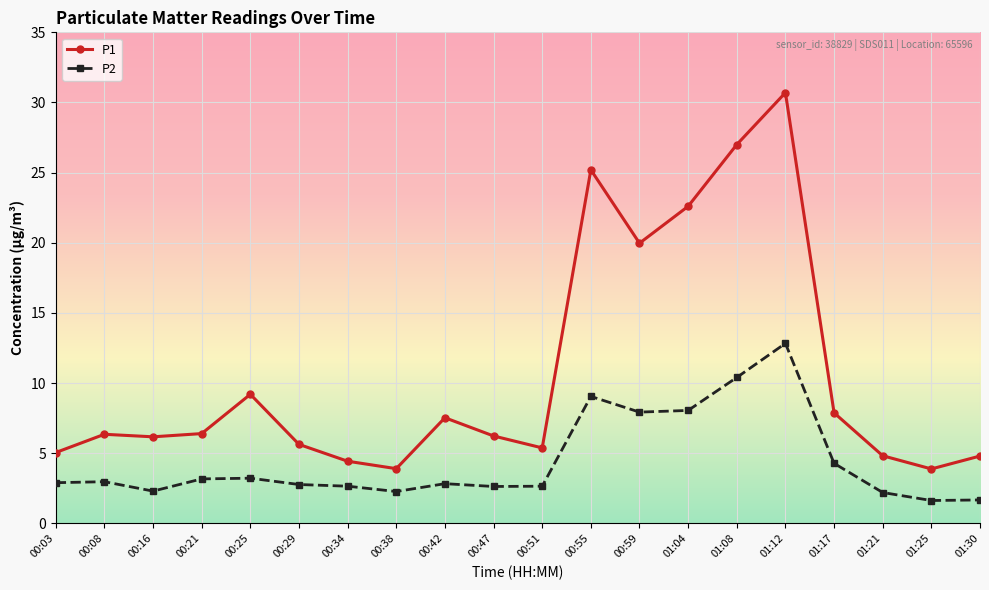

What is the label of the 16th point from the left?

01:12